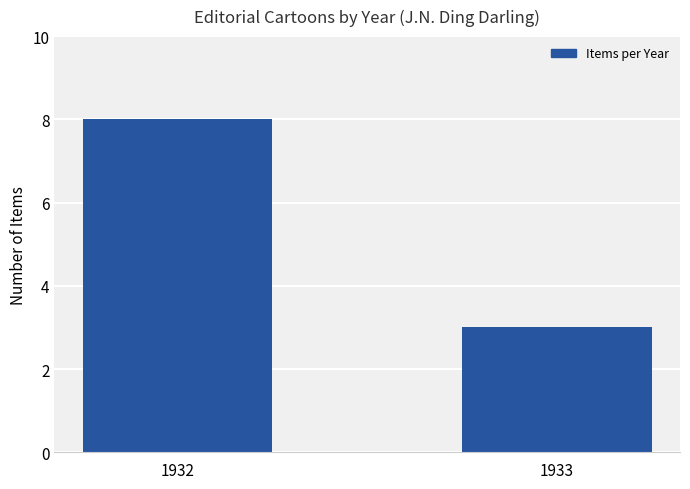

What is the average value?

6